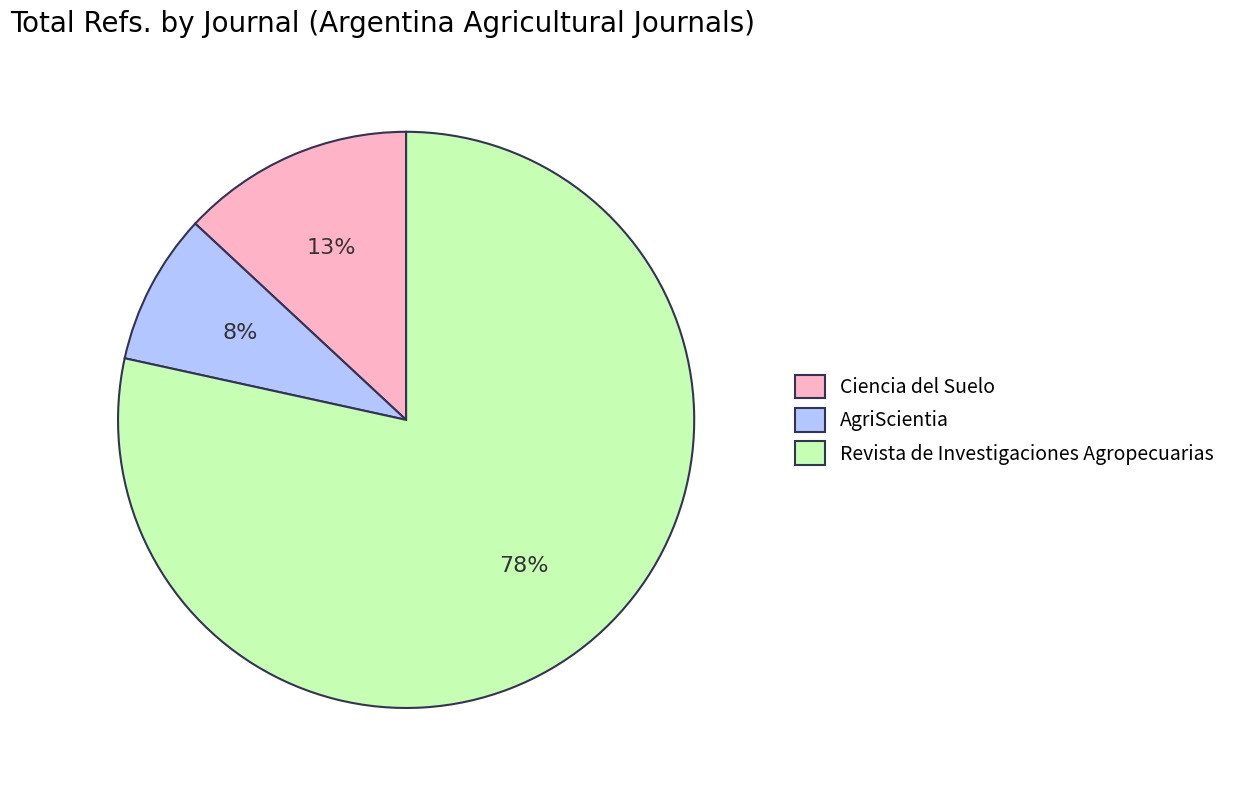

Is the sum of AgriScientia and Ciencia del Suelo greater than half?

No